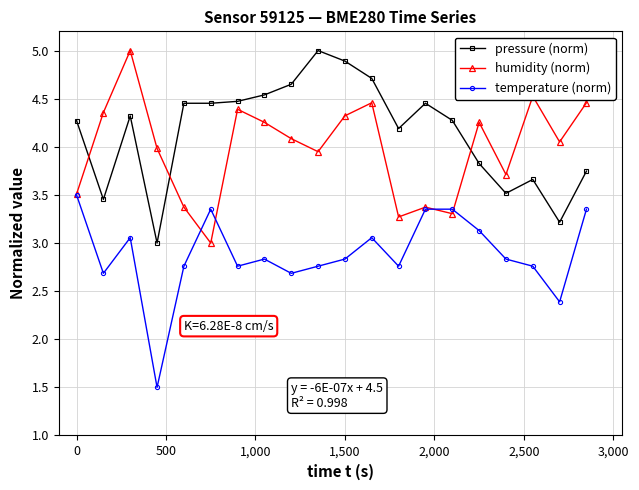

At how many categories does at least one series exceed 2?

20